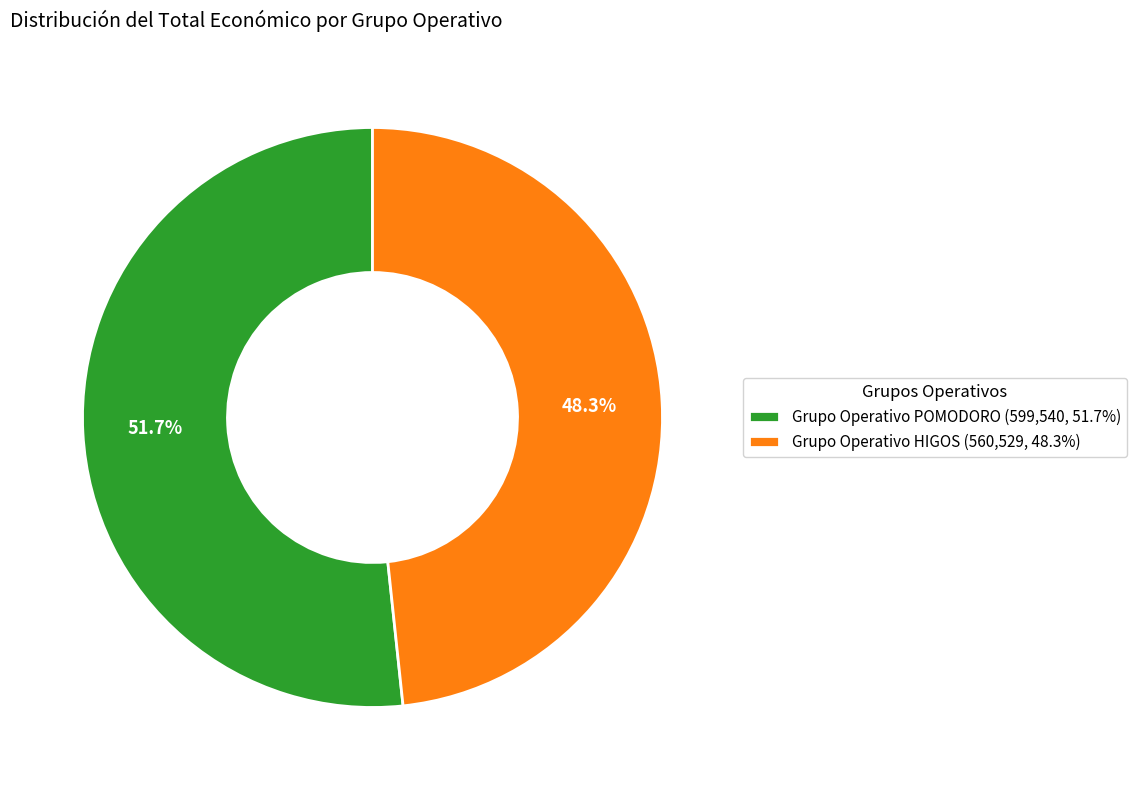

How many slices are in this pie chart?

2